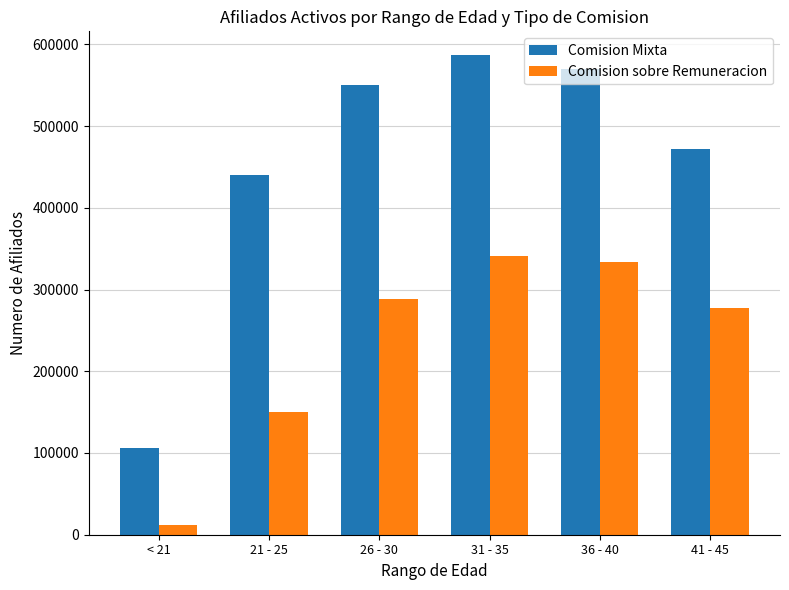

What is the minimum value for Comision Mixta?

106010